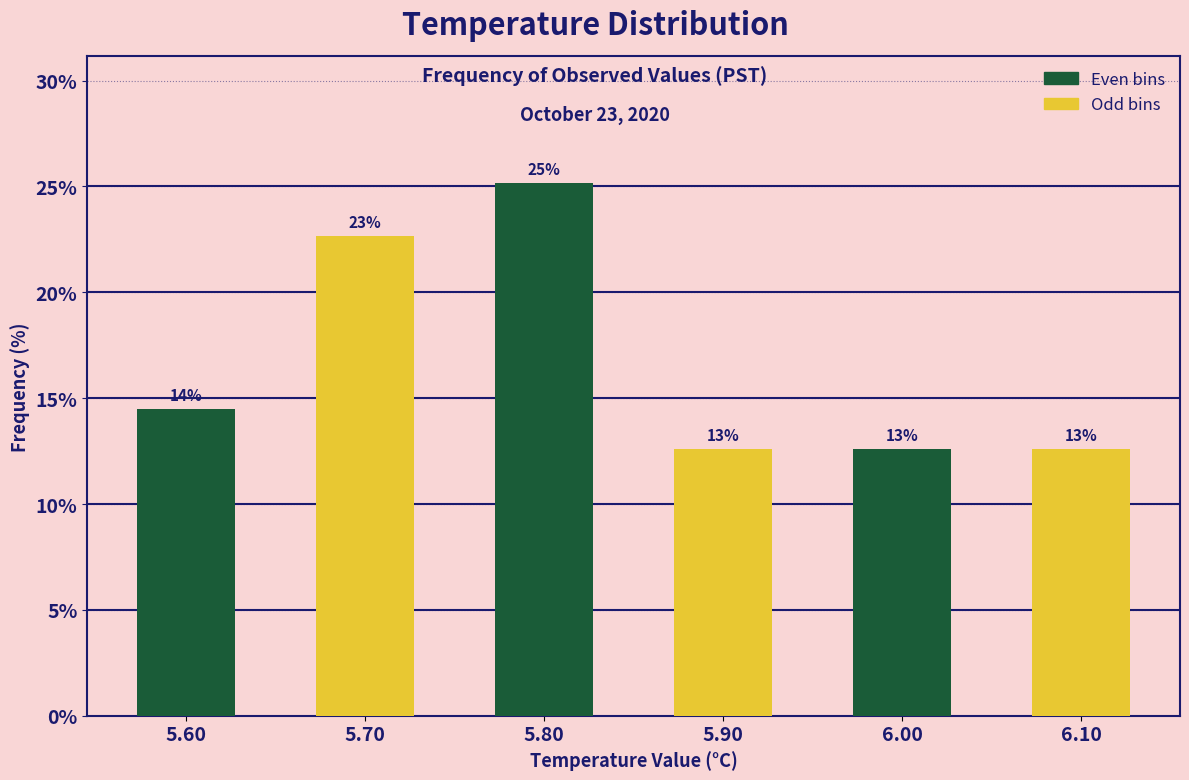

Does the chart contain any negative values?

No